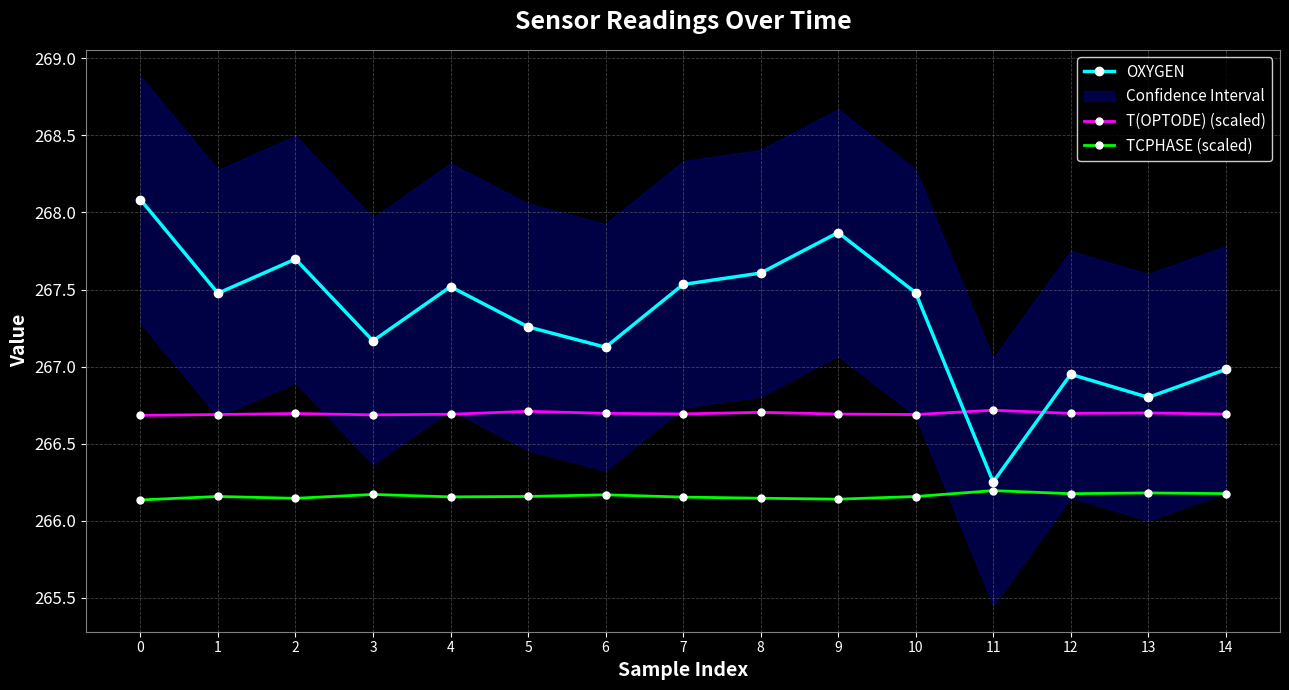

Rank the series by their maximum value, from highest to lowest.

OXYGEN, T(OPTODE) (scaled), TCPHASE (scaled)